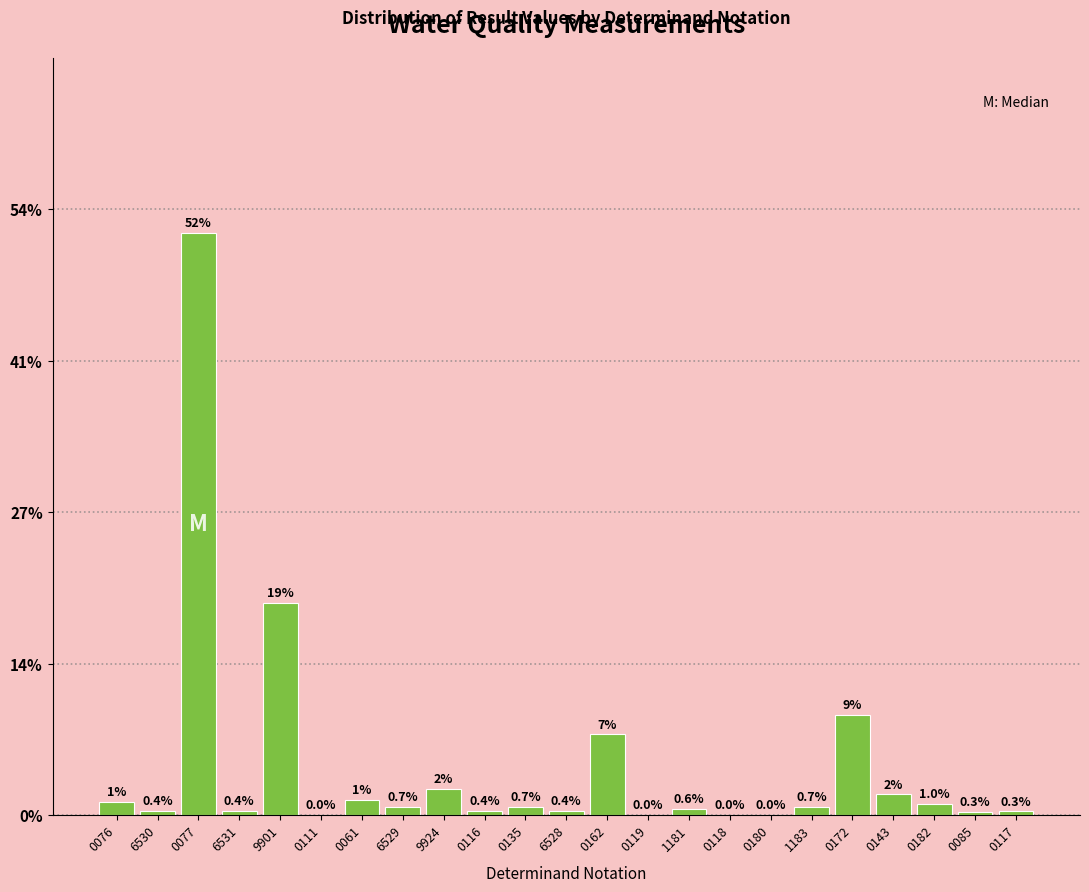

What is the change in value from 1183 to 0117?

-0.4